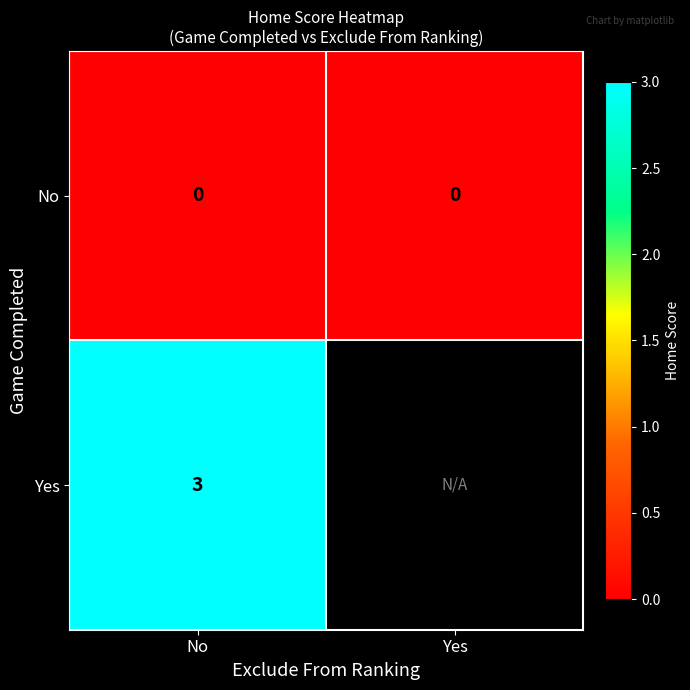

What is the total value across all series at No?

3